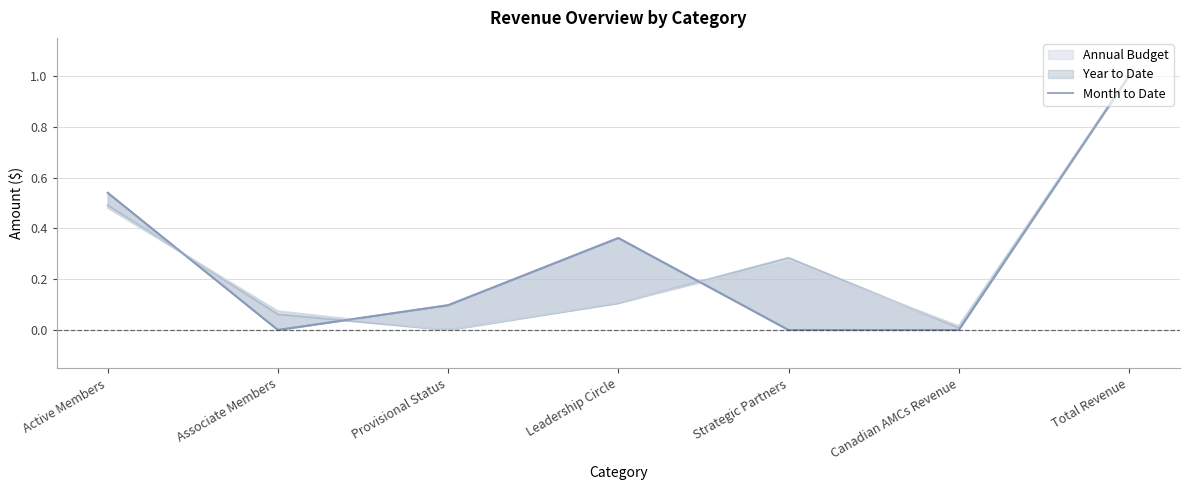

Reading right to left, extract all data points from this chart.

1.0	0.0	0.0	0.4	0.1	0.0	0.5